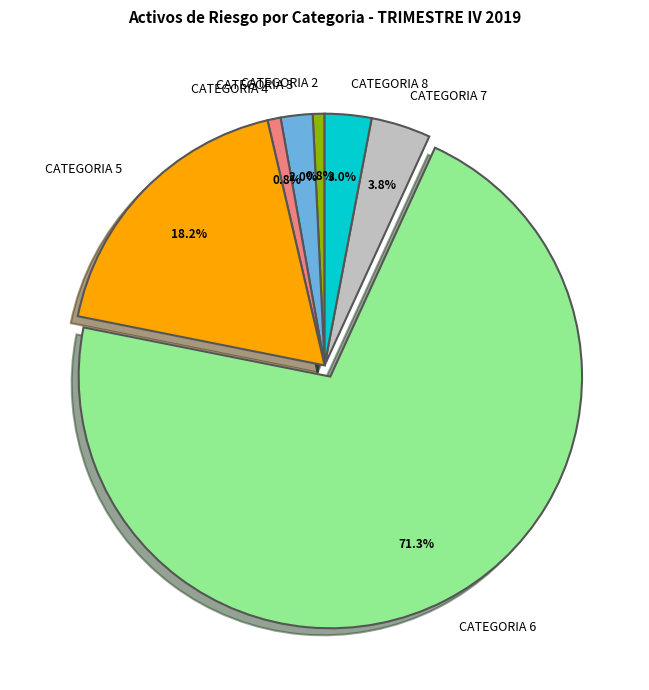

What is the ratio of the value at CATEGORIA 4 to the value at CATEGORIA 7?

0.2